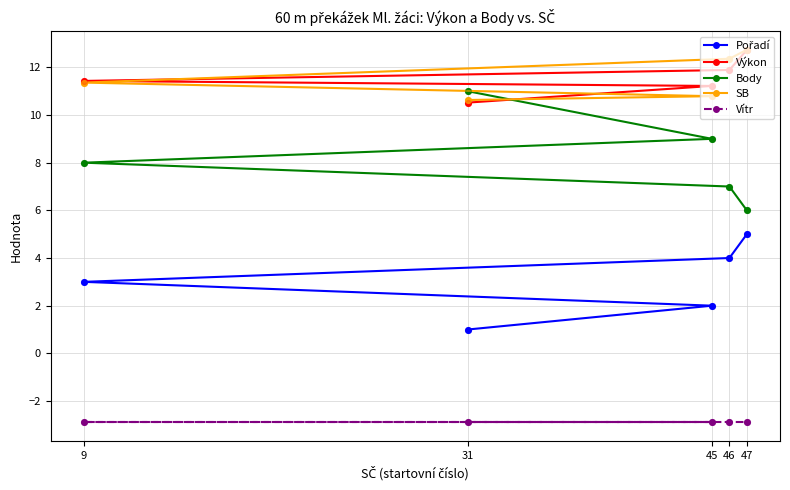

Is the value of Body at 45 greater than the value of Výkon at 45?

No